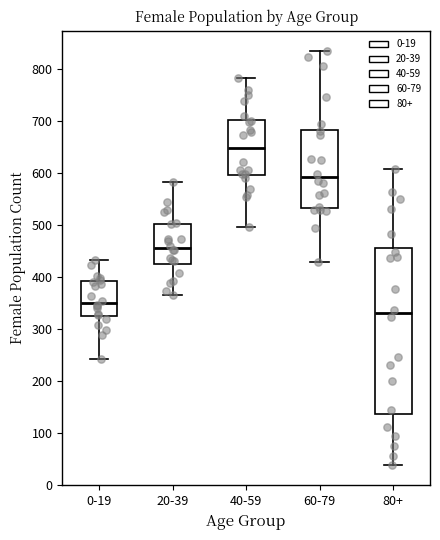

Where does the lower whisker of the box for 0-19 end on the y-axis? The values are not printed on the chart, so give them approximately, as read against the axis.

240